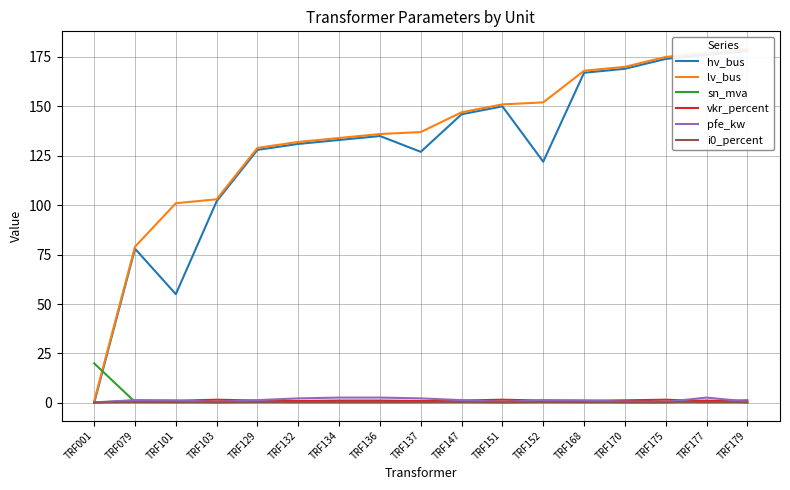

After their last crossing, which series has the higher values: hv_bus or i0_percent?

hv_bus